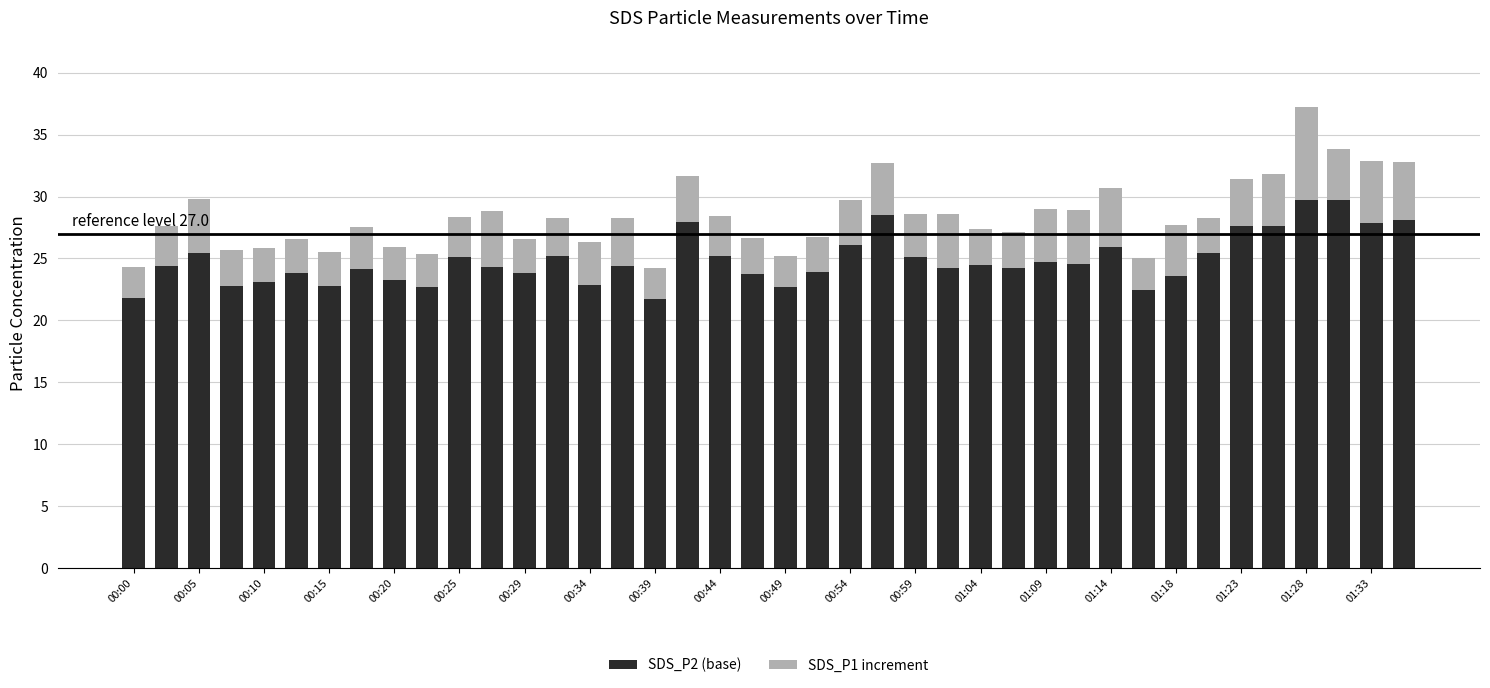

What is the average value of the SDS_P2 (base) series?

24.9